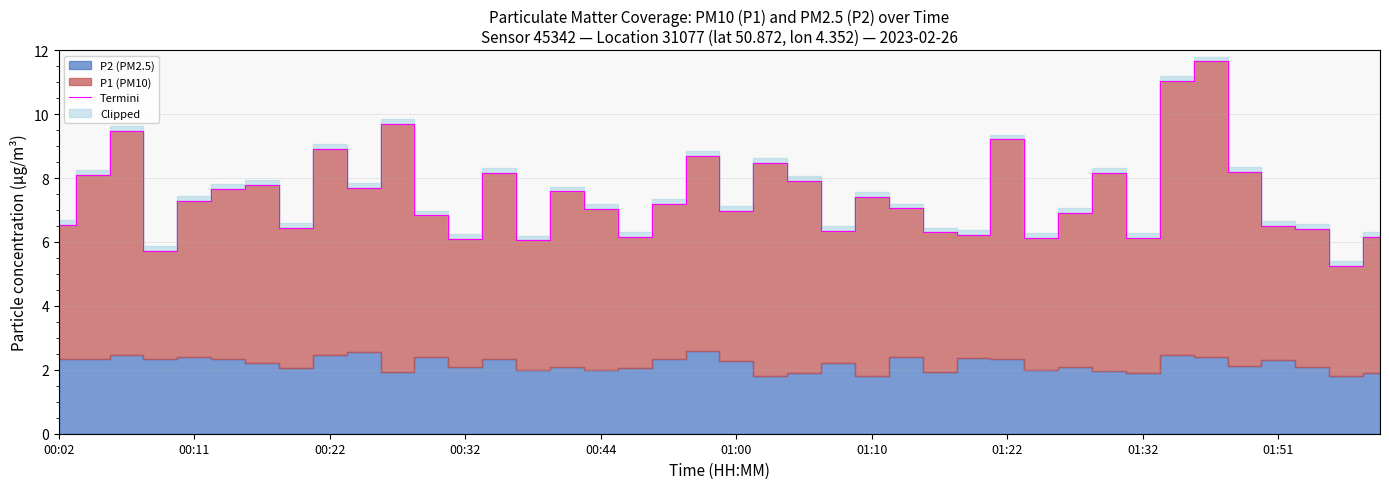

What is the change in value from 10 to 18?

-2.5